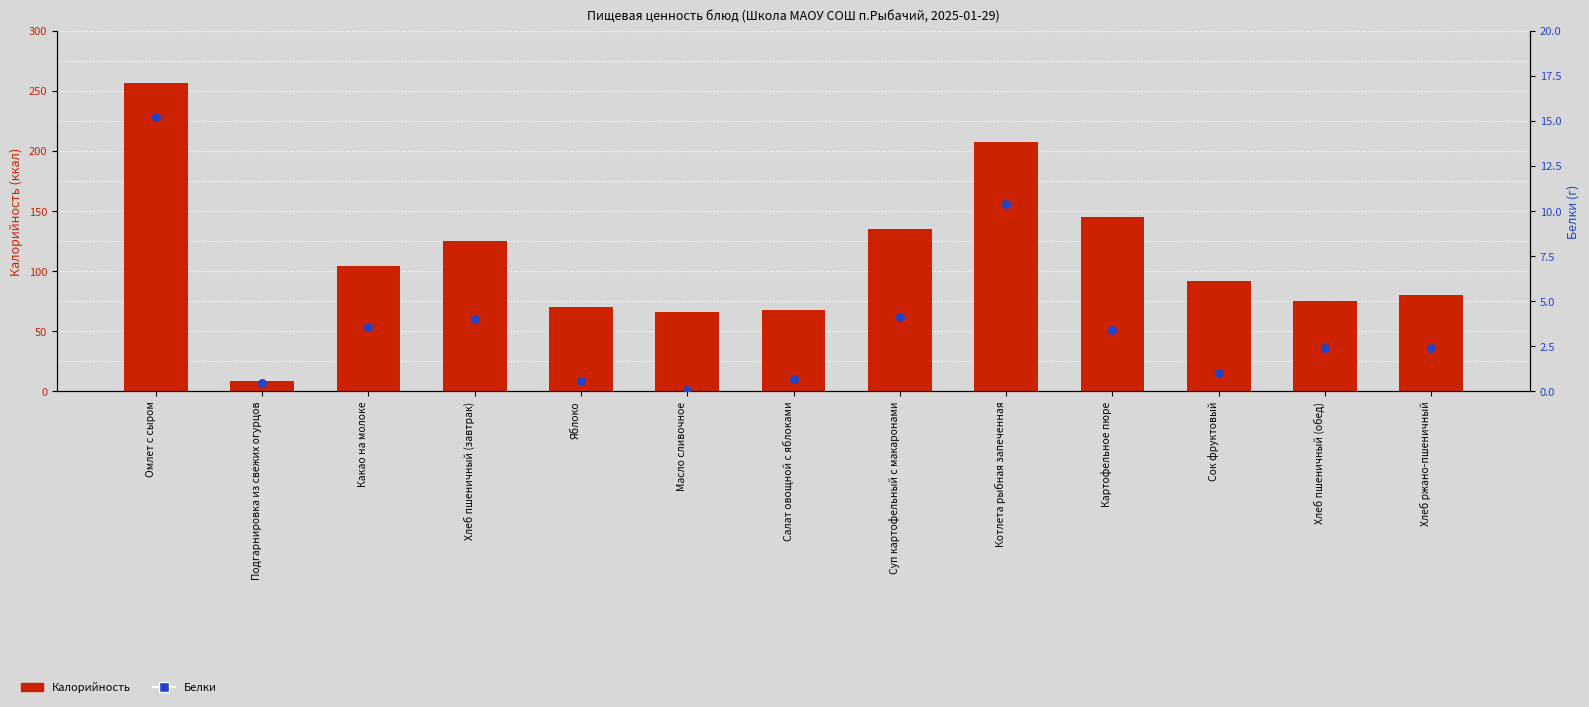

Which series contains the lowest Y value?

Белки